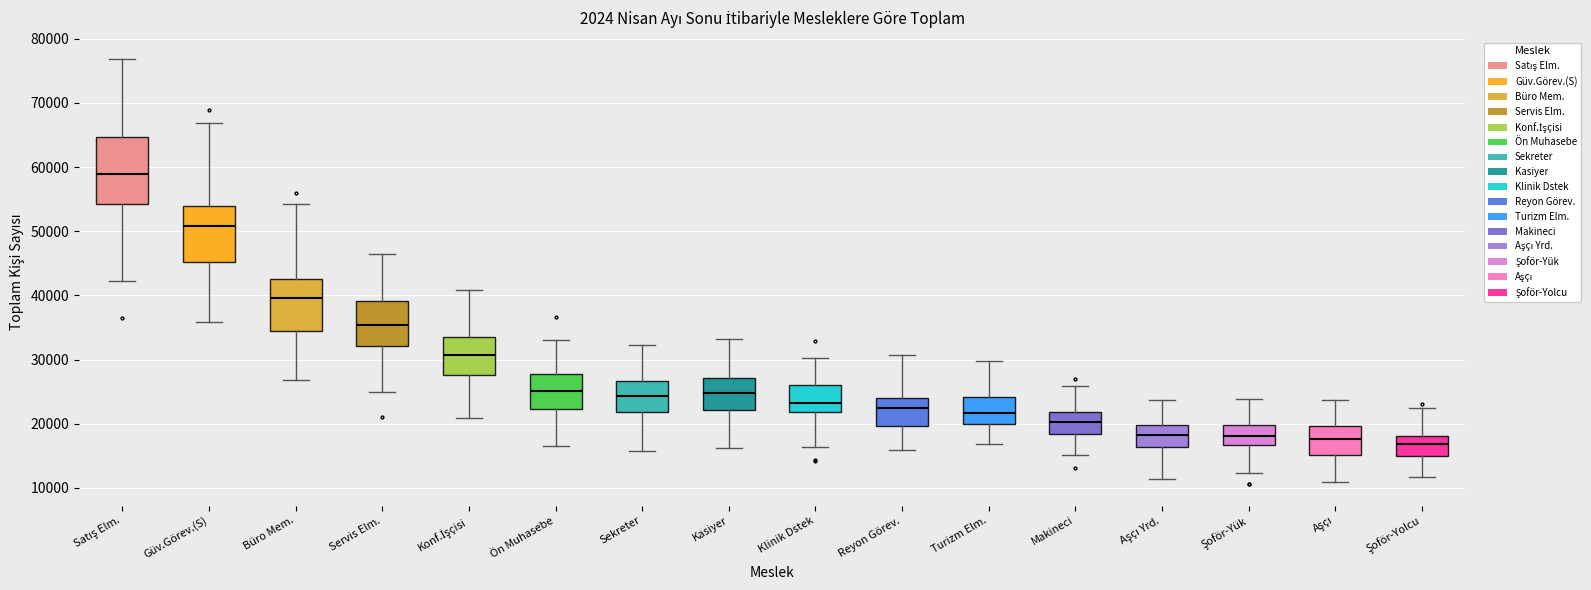

Reading left to right, read every box against the y-axis: the position of its median line, the range the box covers, and the ends of its whiskers. The values are not printed on the chart, so give them approximately, as read against the axis.

Satış Elm.: median 59000, box 54000 to 65000, whiskers 42000 to 77000
Güv.Görev.(S): median 51000, box 45000 to 54000, whiskers 36000 to 67000
Büro Mem.: median 40000, box 34000 to 43000, whiskers 27000 to 54000
Servis Elm.: median 35000, box 32000 to 39000, whiskers 25000 to 46000
Konf.İşçisi: median 31000, box 28000 to 34000, whiskers 21000 to 41000
Ön Muhasebe: median 25000, box 22000 to 28000, whiskers 17000 to 33000
Sekreter: median 24000, box 22000 to 27000, whiskers 16000 to 32000
Kasiyer: median 25000, box 22000 to 27000, whiskers 16000 to 33000
Klinik Dstek: median 23000, box 22000 to 26000, whiskers 16000 to 30000
Reyon Görev.: median 23000, box 20000 to 24000, whiskers 16000 to 31000
Turizm Elm.: median 22000, box 20000 to 24000, whiskers 17000 to 30000
Makineci: median 20000, box 18000 to 22000, whiskers 15000 to 26000
Aşçı Yrd.: median 18000, box 16000 to 20000, whiskers 11000 to 24000
Şoför-Yük: median 18000, box 17000 to 20000, whiskers 12000 to 24000
Aşçı: median 18000, box 15000 to 20000, whiskers 11000 to 24000
Şoför-Yolcu: median 17000, box 15000 to 18000, whiskers 12000 to 22000